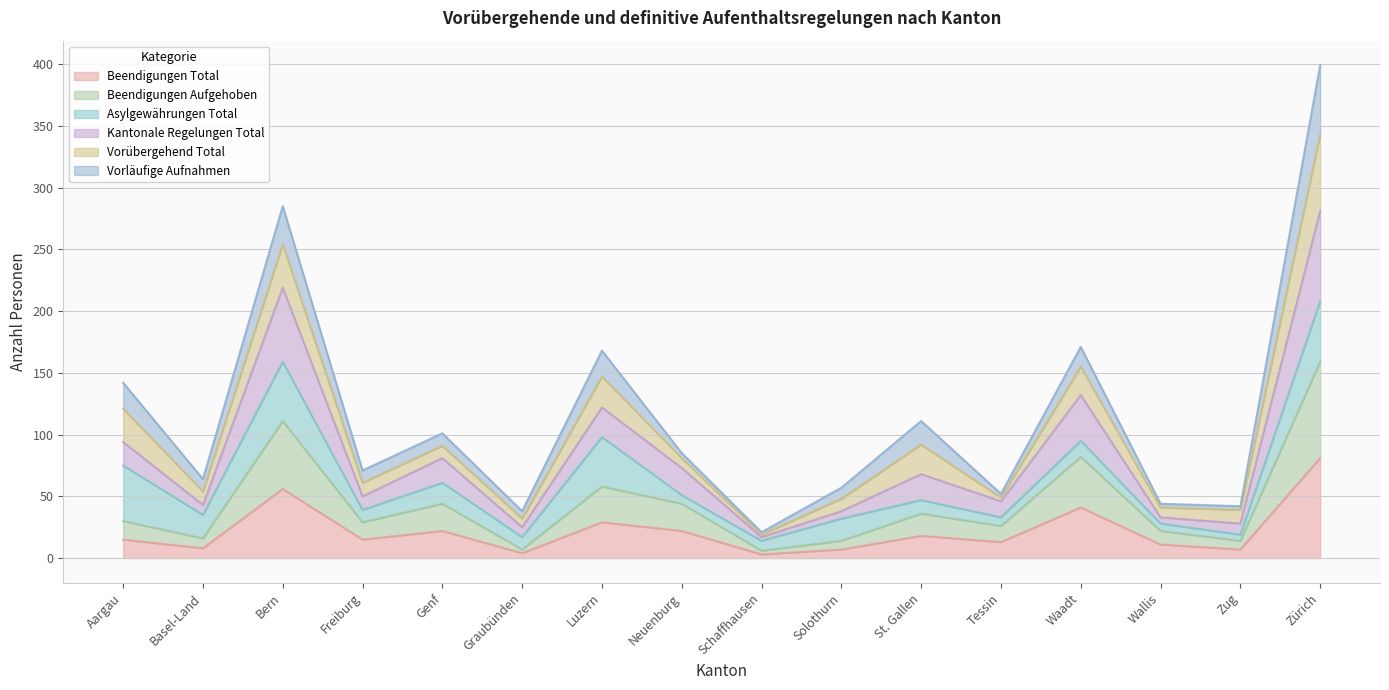

True or false: Beendigungen Total and Beendigungen Aufgehoben intersect in this chart.

False